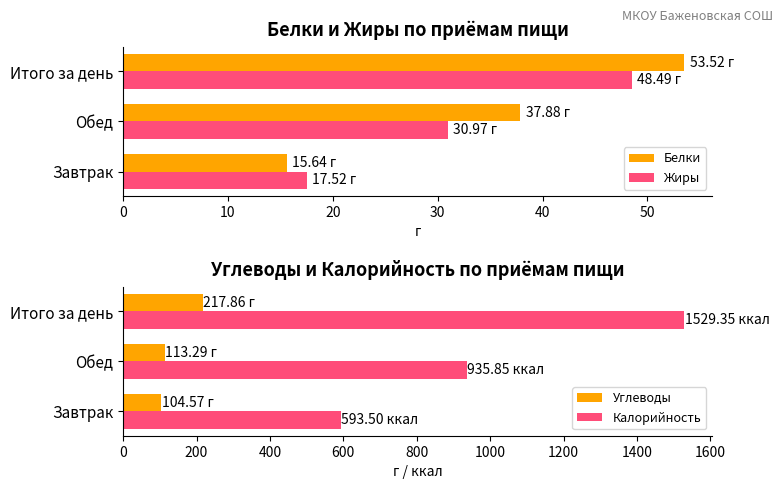

Which series has the largest total across all categories?

Калорийность